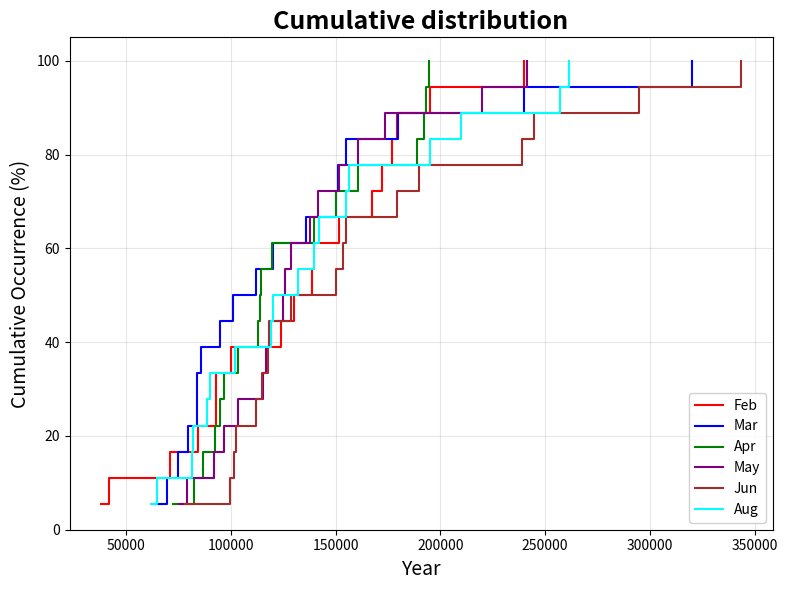

What is the minimum value for Feb?

5.6